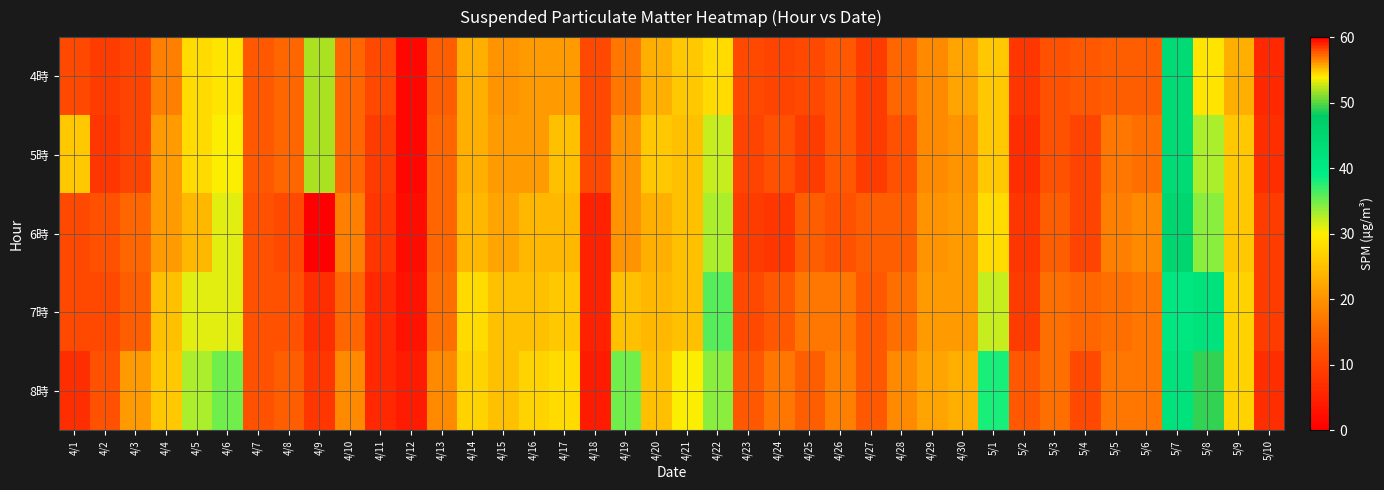

How many series are shown in this chart?

5